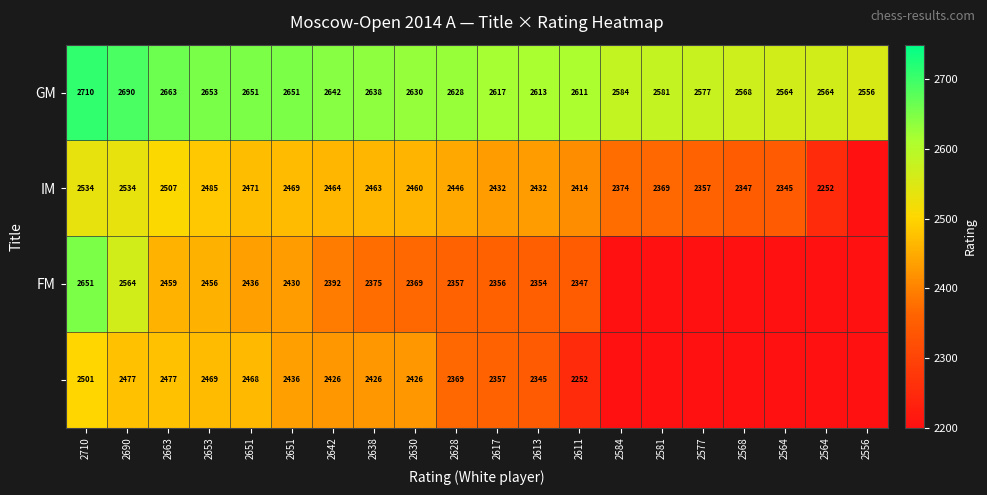

The FM series shows 2651 at 2710. True or false?

True